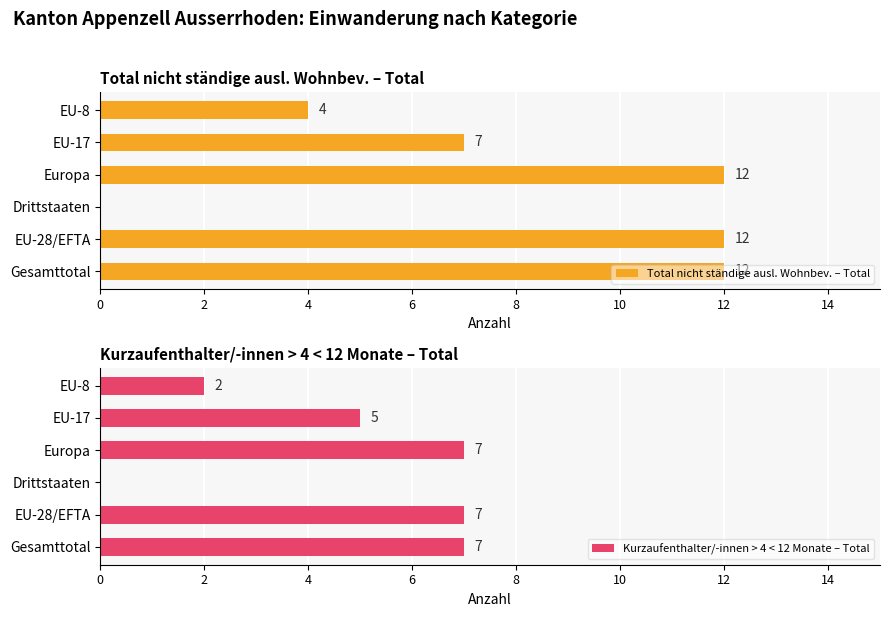

How many groups of bars are there?

6